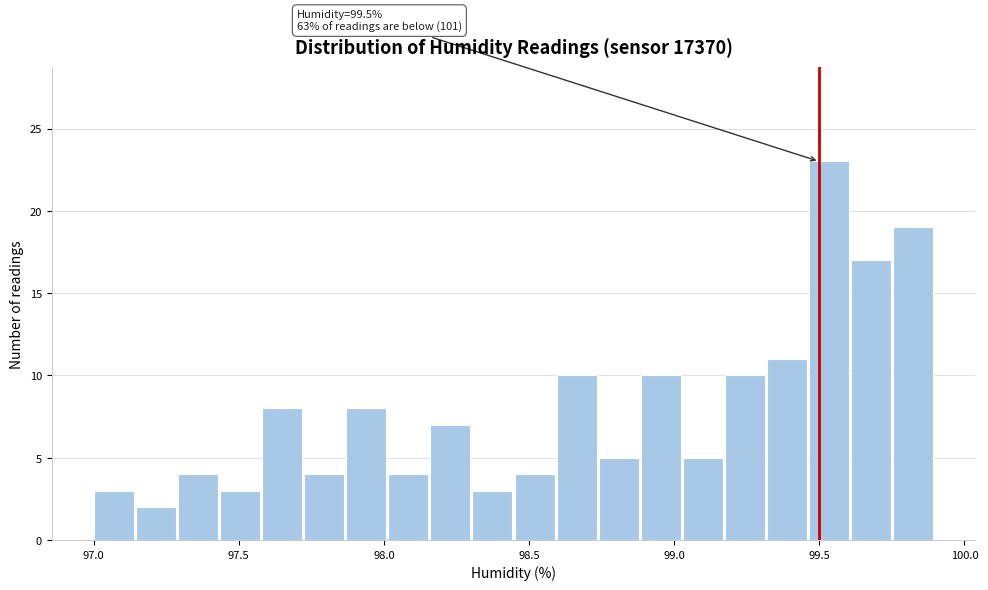

Around what value on the x-axis is the tallest bar? Give the approximate position of its centre, as read against the axis.

99.55